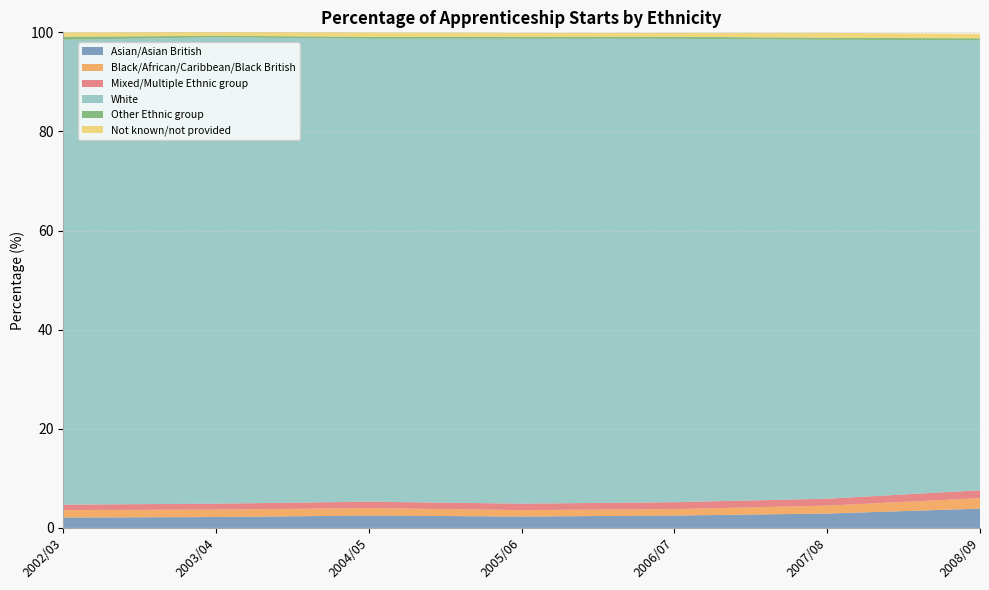

Reading right to left, extract all data points from this chart.

Asian/Asian British: 3.9	2.9	2.5	2.3	2.5	2.2	2.1
Black/African/Caribbean/Black British: 2.1	1.6	1.3	1.3	1.5	1.5	1.5
Mixed/Multiple Ethnic group: 1.6	1.4	1.4	1.3	1.3	1.2	1.1
White: 90.8	92.6	93.5	93.8	93.4	94.1	93.8
Other Ethnic group: 0.4	0.4	0.4	0.4	0.4	0.3	0.6
Not known/not provided: 0.9	1.0	0.8	0.8	0.9	0.8	0.9